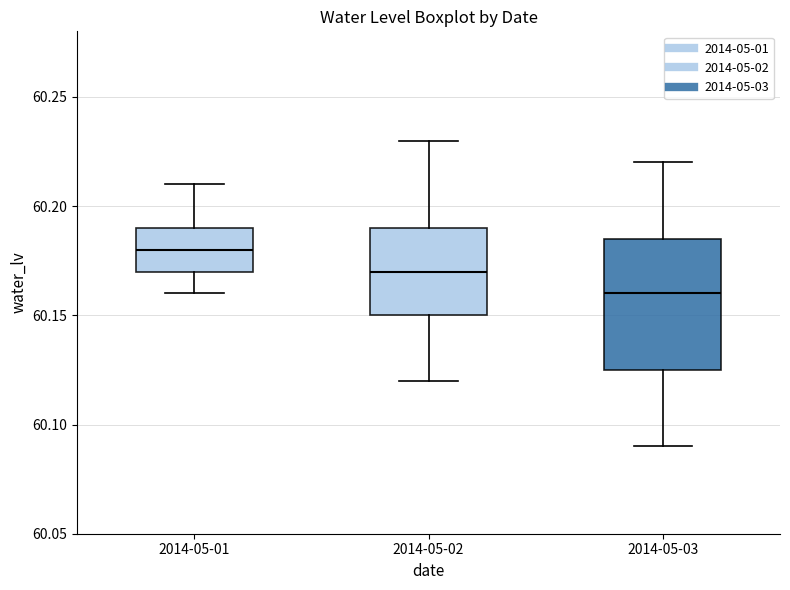

Reading left to right, transcribe this box plot: for each box, give where its median line is, the range the box spans, and where its two whiskers end, as read against the y-axis. The values are not printed on the chart, so give them approximately, as read against the axis.

2014-05-01: median 60.180, box 60.170 to 60.190, whiskers 60.160 to 60.210
2014-05-02: median 60.170, box 60.150 to 60.190, whiskers 60.120 to 60.230
2014-05-03: median 60.160, box 60.125 to 60.185, whiskers 60.090 to 60.220